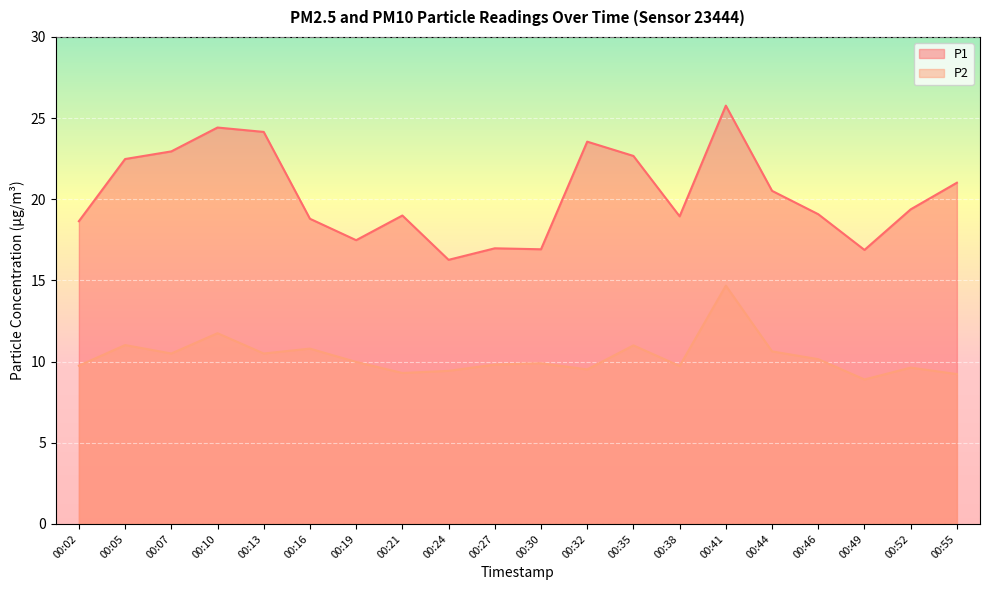

What is the highest value of the P1 series?

25.8